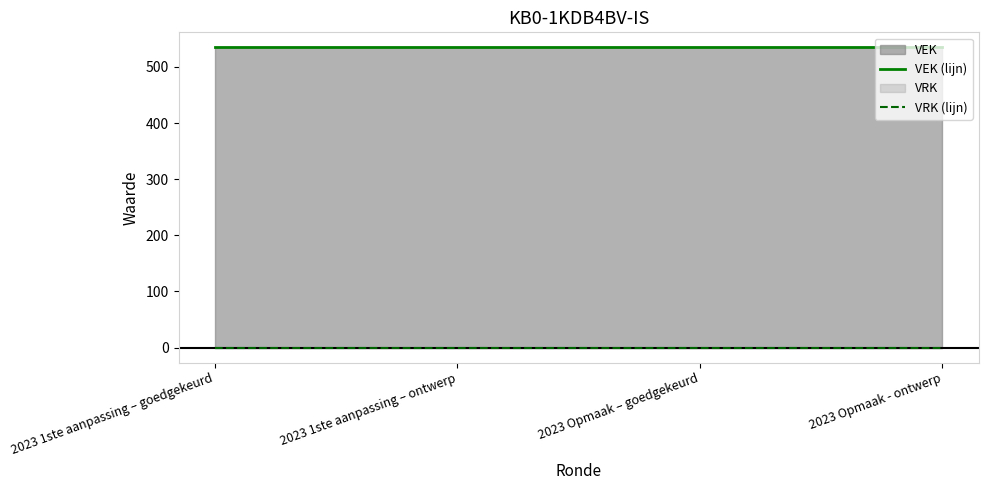

Rank the series at 2023 Opmaak – goedgekeurd from highest to lowest value.

VEK (lijn), VRK (lijn)